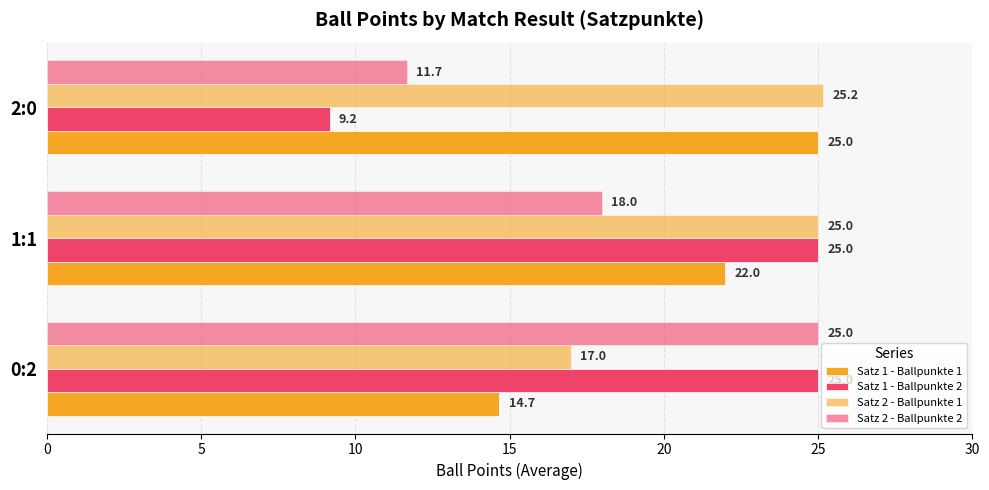

Reading right to left, what are all the values shown in this chart?

Satz 1 - Ballpunkte 1: 25.0	22.0	14.7
Satz 1 - Ballpunkte 2: 9.2	25.0	25.0
Satz 2 - Ballpunkte 1: 25.2	25.0	17.0
Satz 2 - Ballpunkte 2: 11.7	18.0	25.0